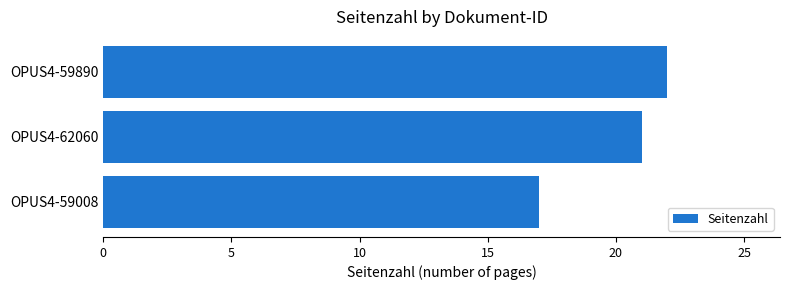

Rank the categories by value from lowest to highest.

OPUS4-59008, OPUS4-62060, OPUS4-59890